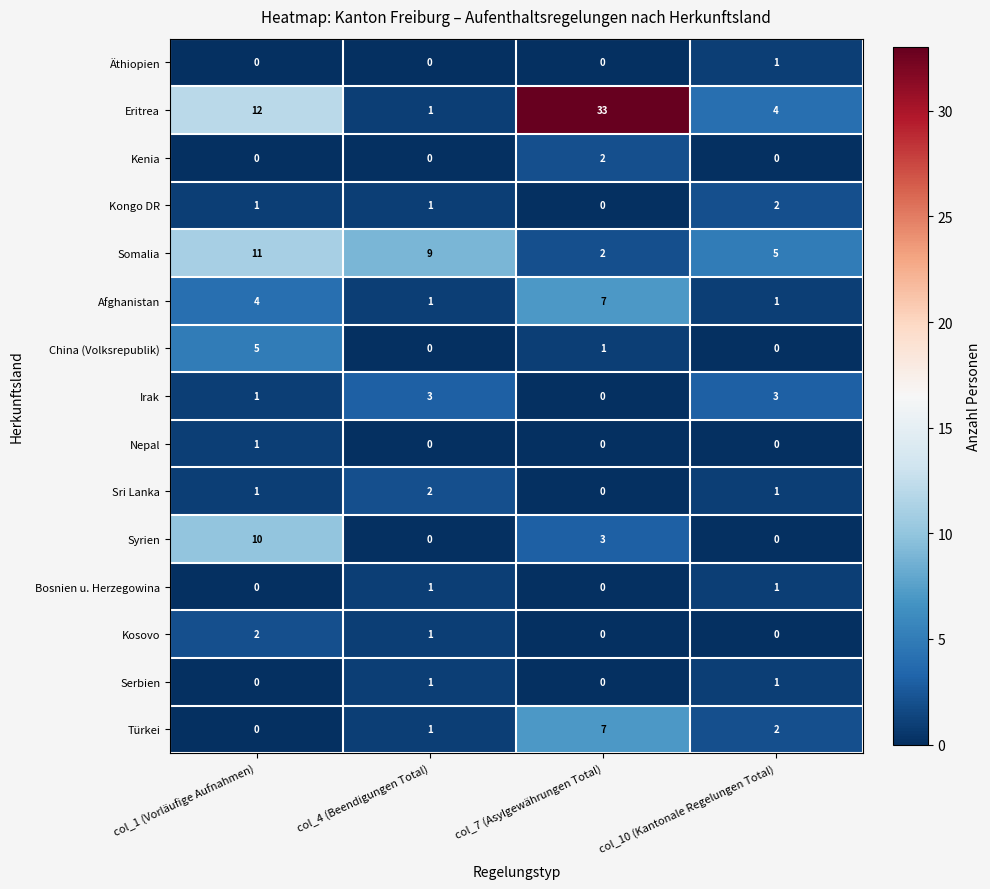

How many Somalia values are between 5 and 11?

3